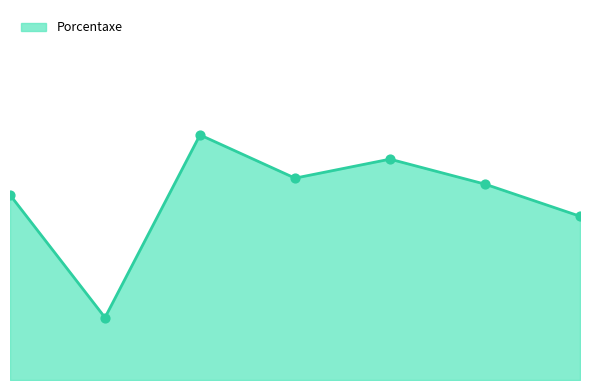

Is this an area chart (filled region under the line)?

Yes